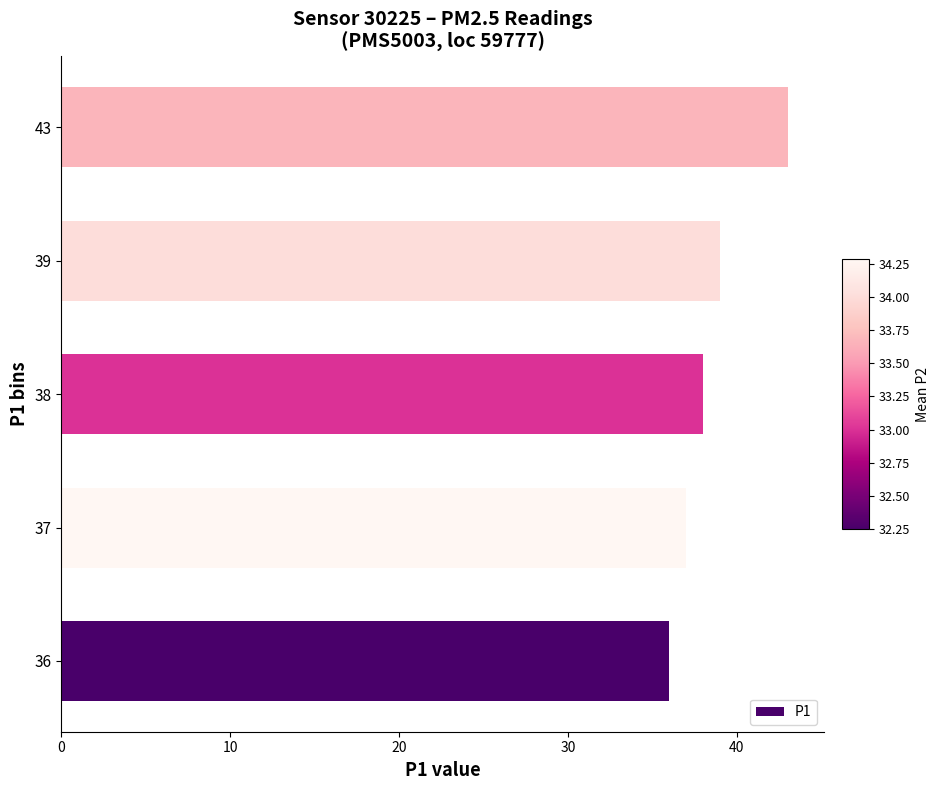

The value at 37 is 37. True or false?

True